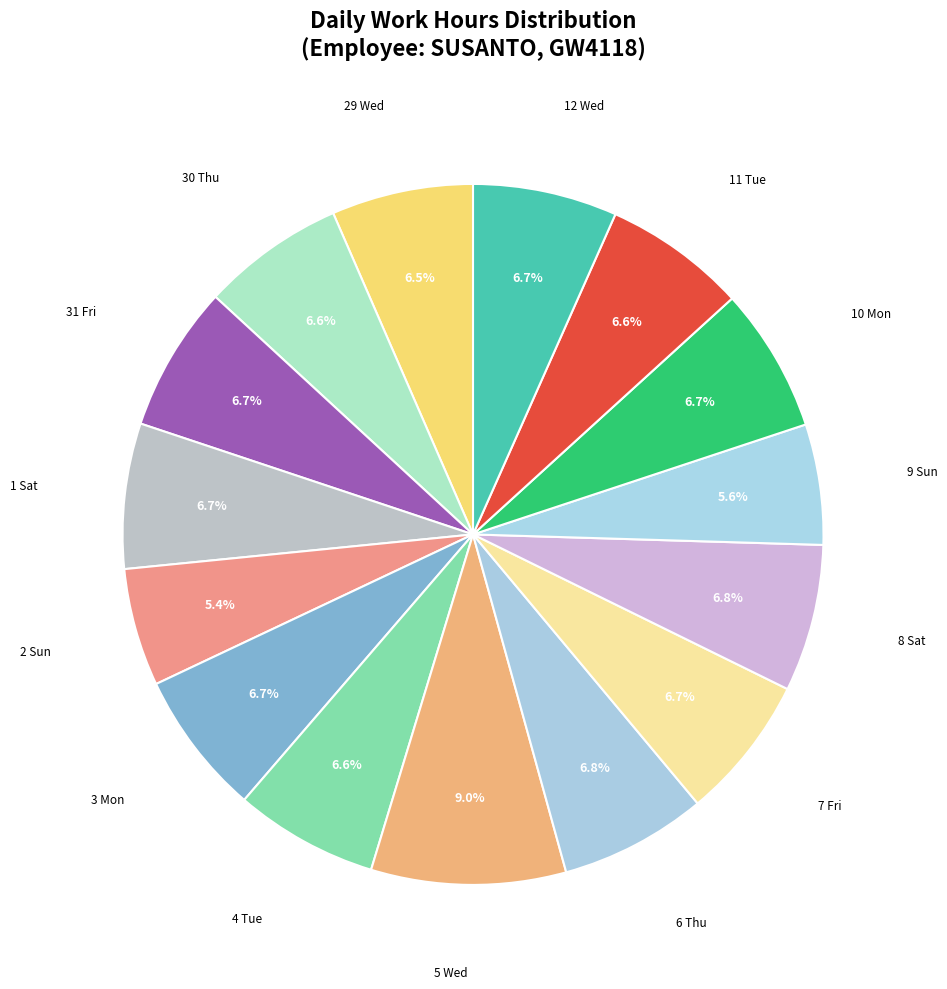

Count the number of slices in the pie.

15